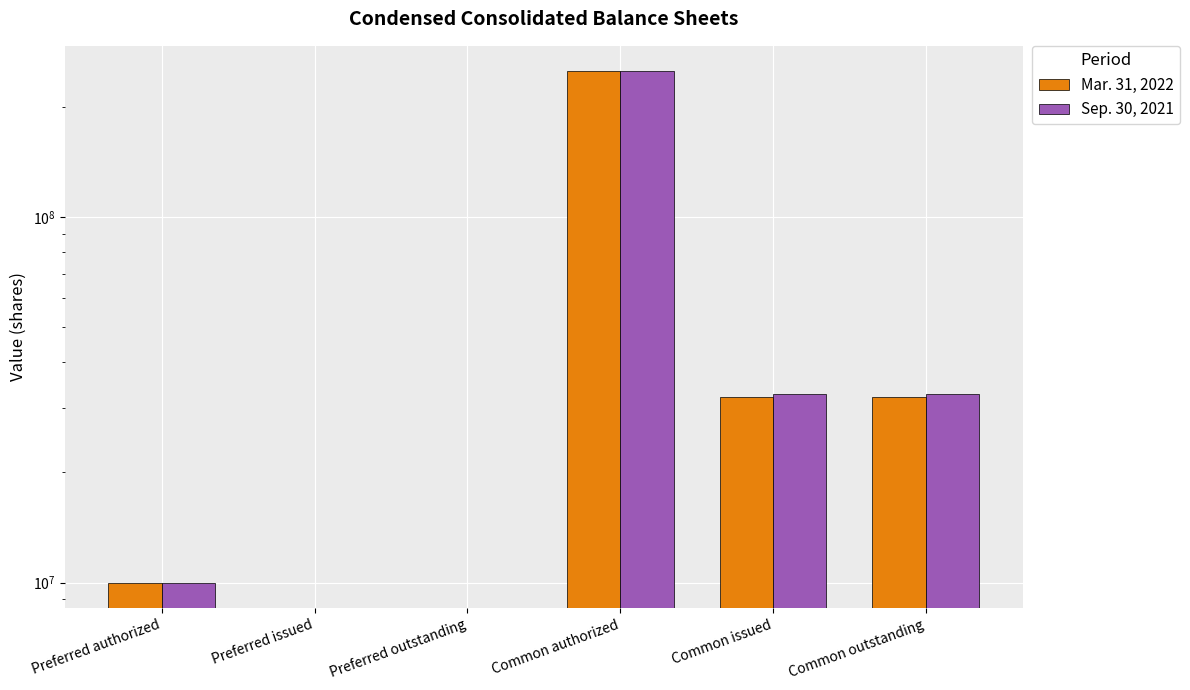

The value of Mar. 31, 2022 at Preferred issued is 170626274. True or false?

False